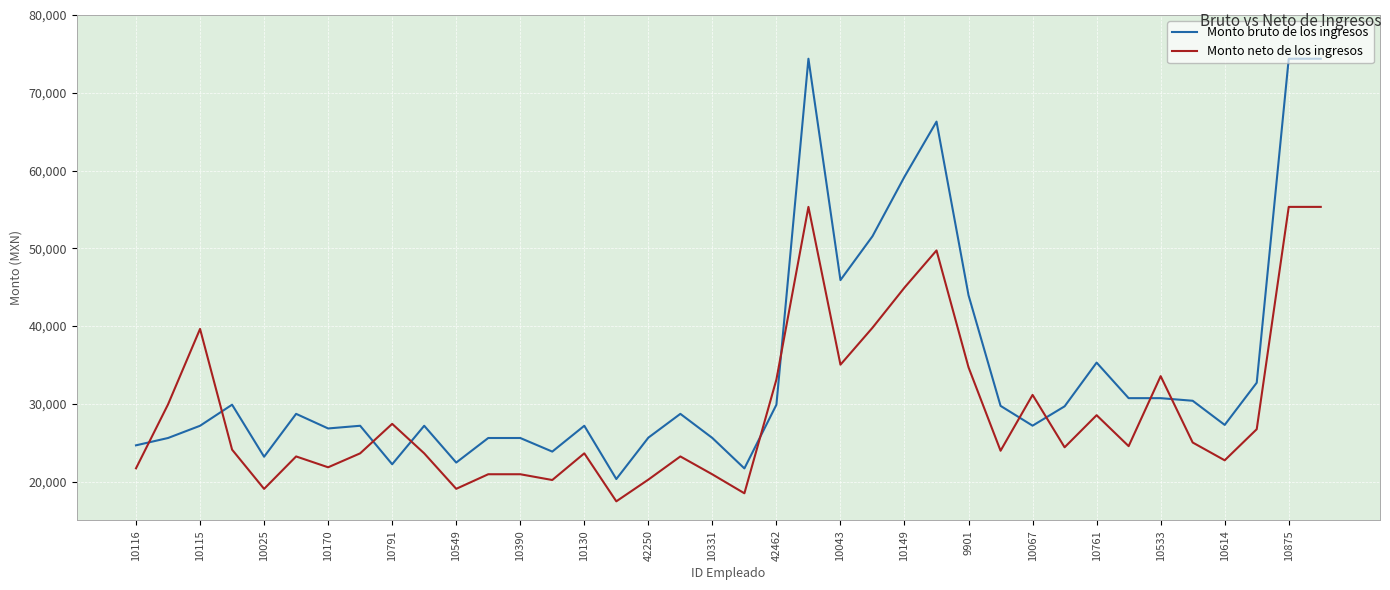

What is the maximum value shown in the chart?

74377.6